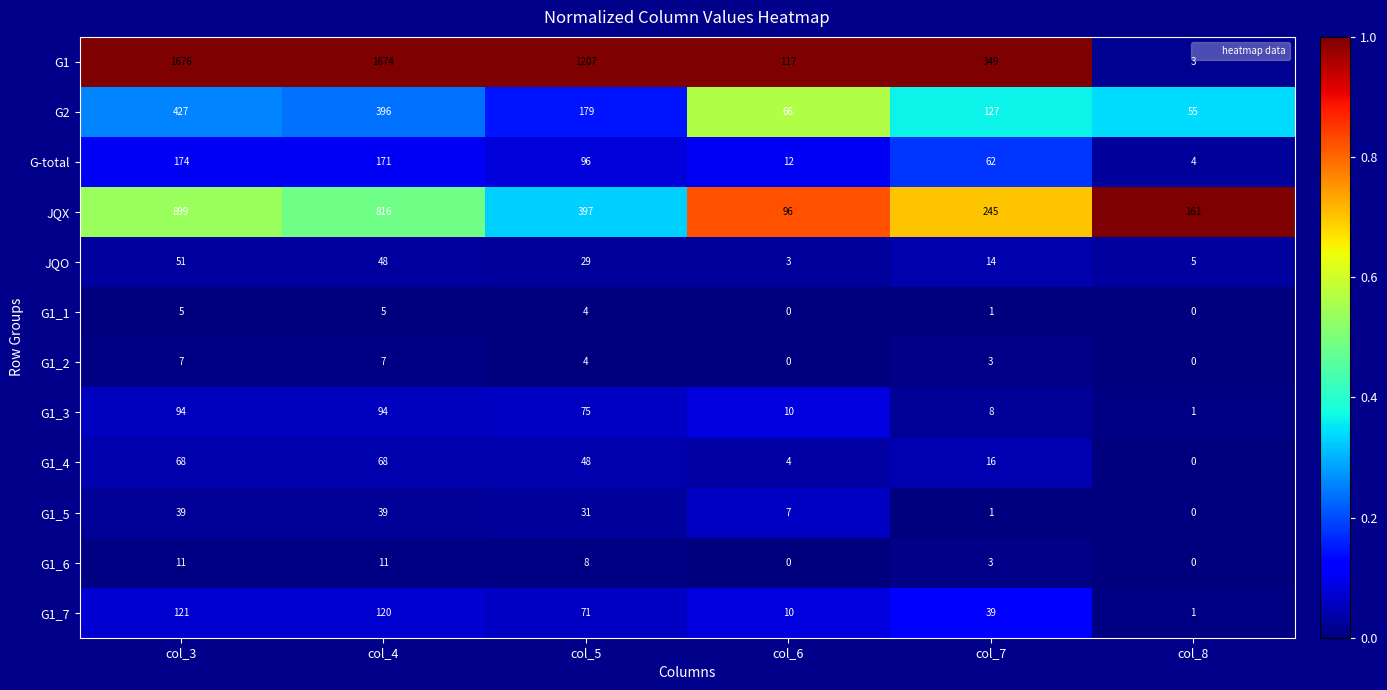

What is the maximum value shown in the chart?

1676